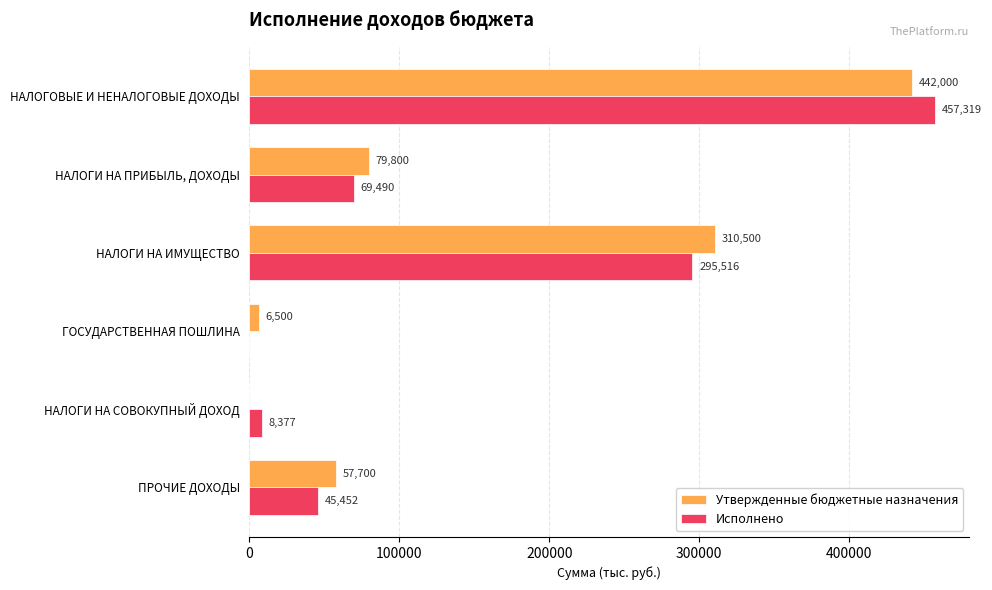

Which series changed the most between ГОСУДАРСТВЕННАЯ ПОШЛИНА and ПРОЧИЕ ДОХОДЫ?

Утвержденные бюджетные назначения